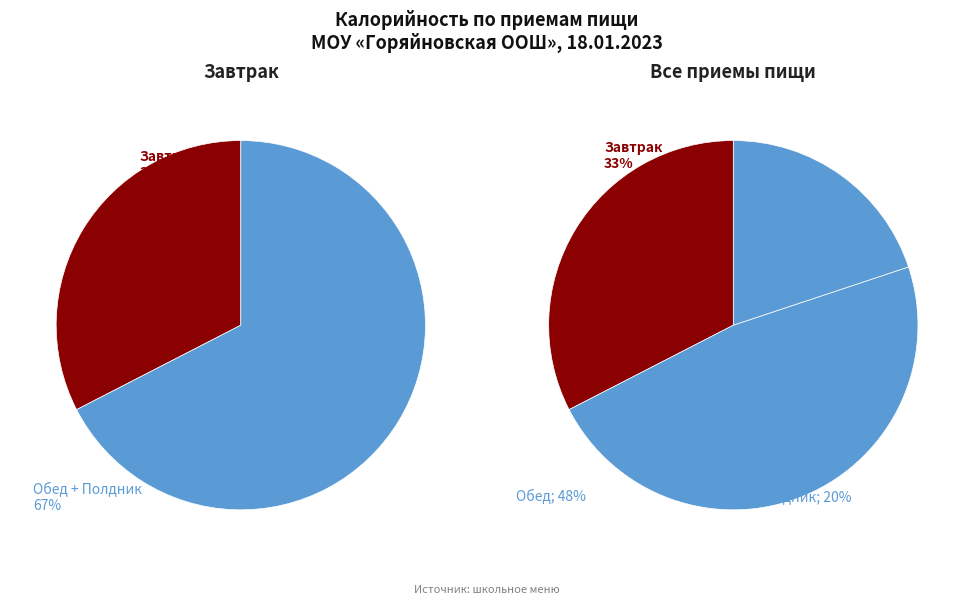

To the nearest percent, what is the difference between the Полдник and Завтрак slice percentages?

13%